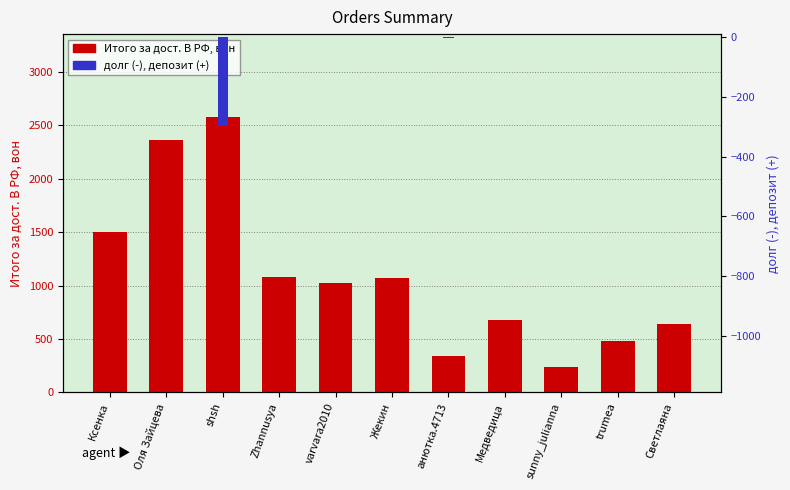

What is the value of the долг (-), депозит (+) bar at the 9th from the left?

1.0